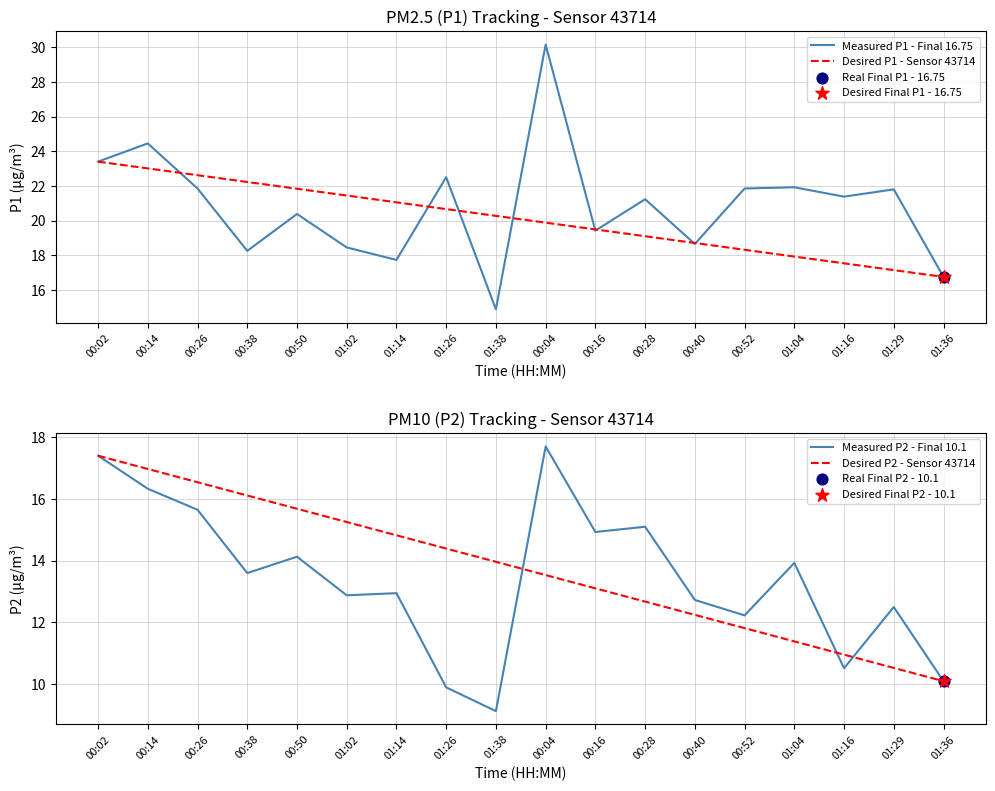

What is the total value across all series at 01:36?

53.7